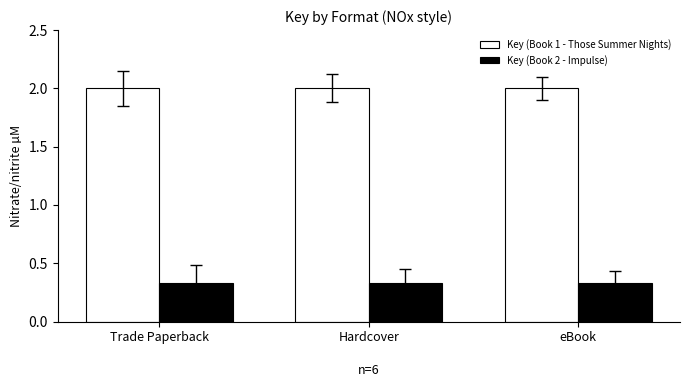

How many bars are there in each group?

2